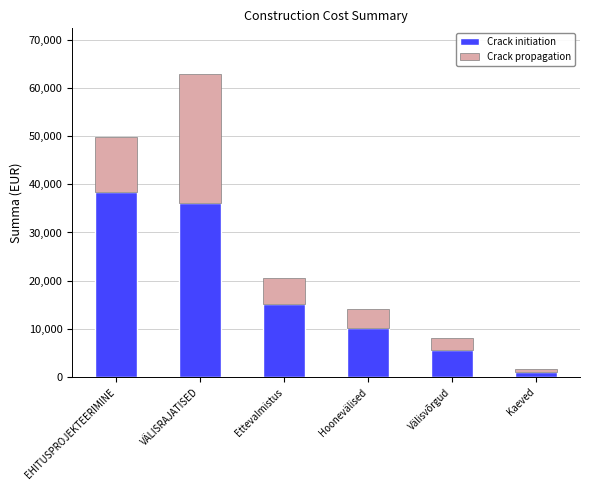

True or false: Crack initiation has a value of 5605 at Välisvõrgud.

True